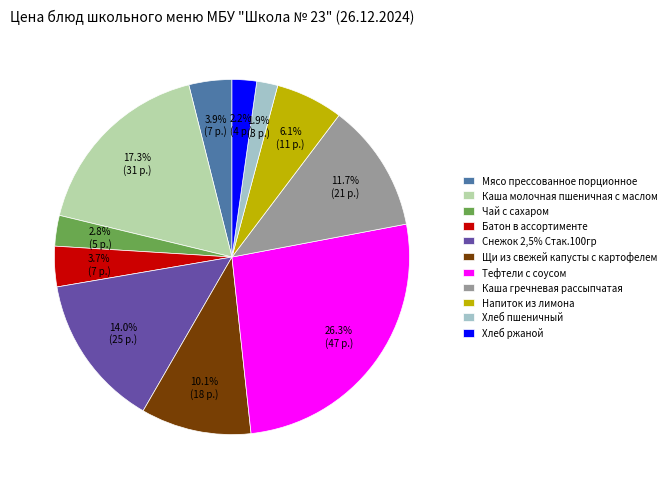

The Тефтели с соусом slice represents 26% of the pie. True or false?

True